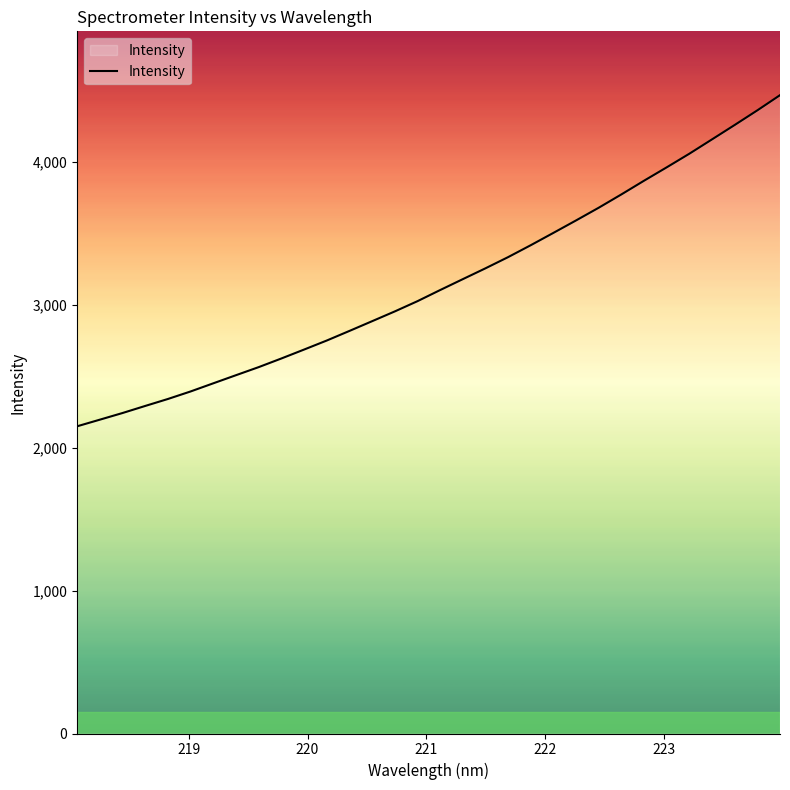

What is the difference between the maximum and minimum values?

2316.7